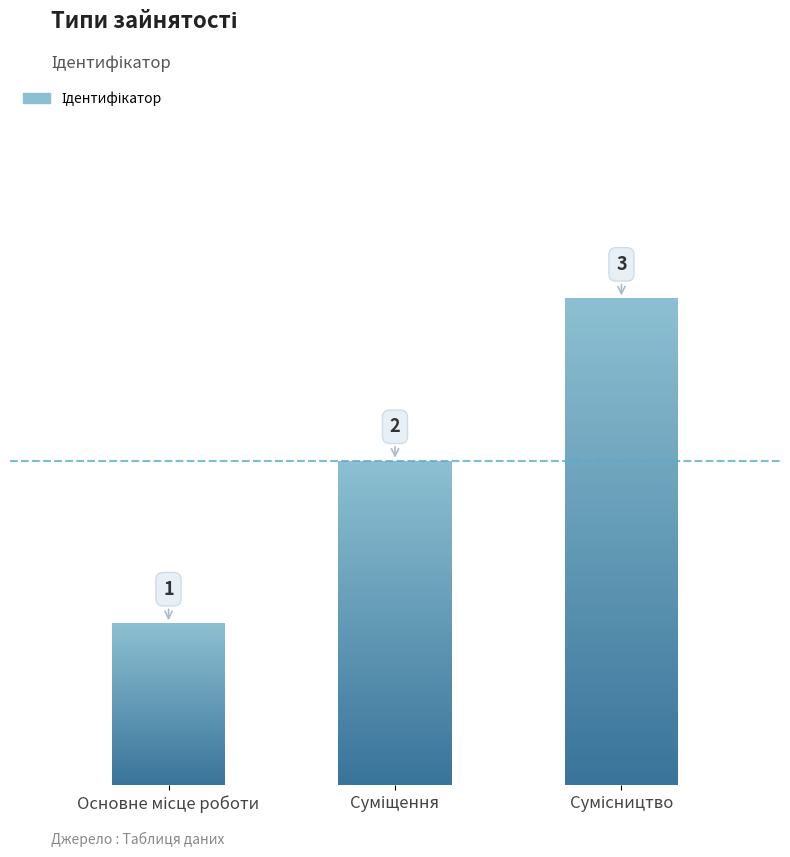

What is the label of the 3rd bar from the right?

Основне місце роботи